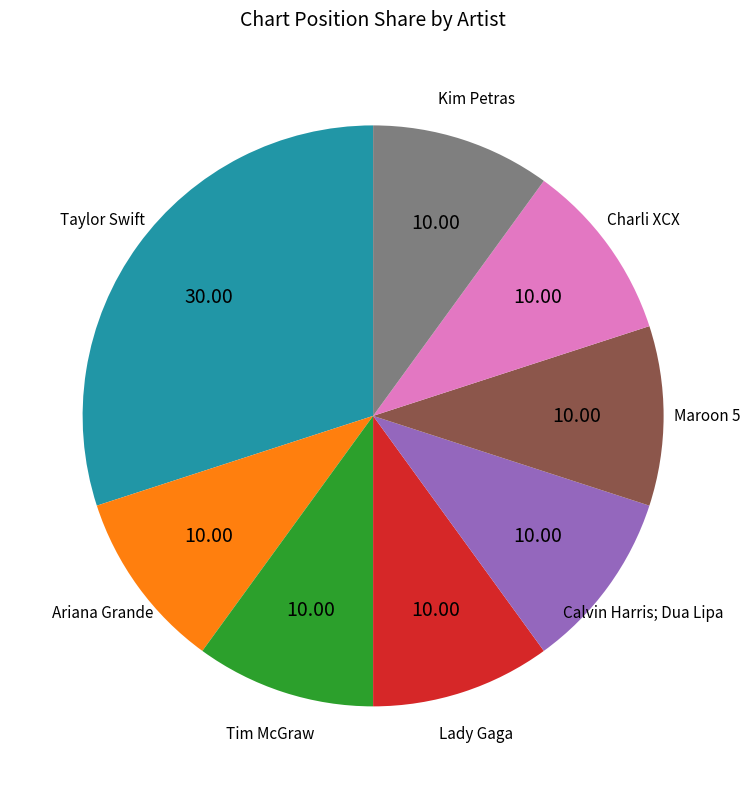

Approximately how many times larger is the value at Taylor Swift compared to Maroon 5?

3.0